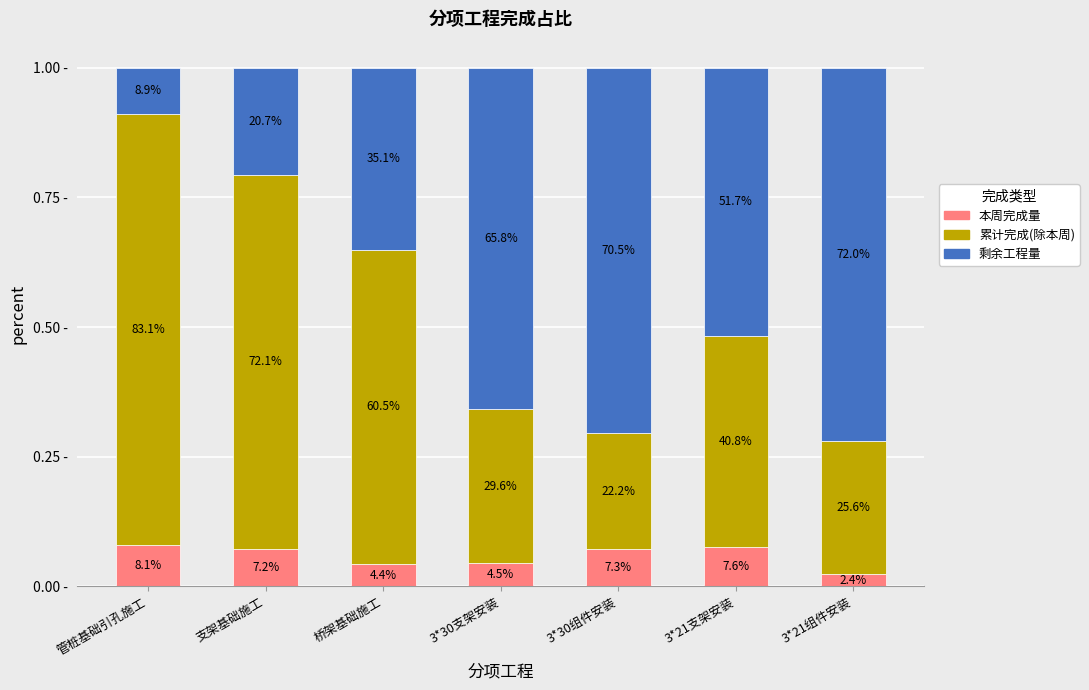

Which series changed the most between 管桩基础引孔施工 and 3*21组件安装?

剩余工程量